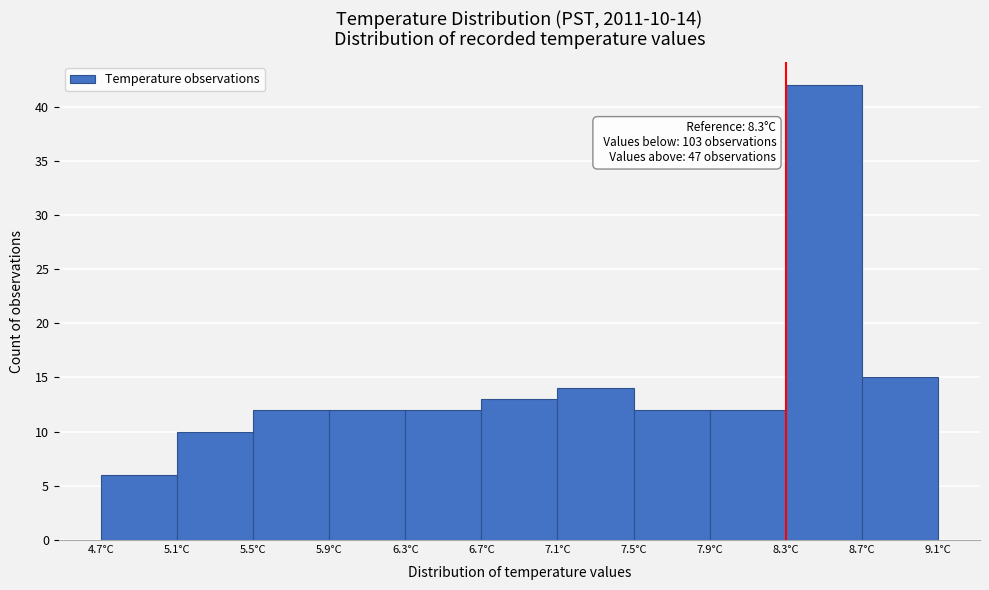

Over which range of the x-axis is the bar tallest?

8.3 to 8.7